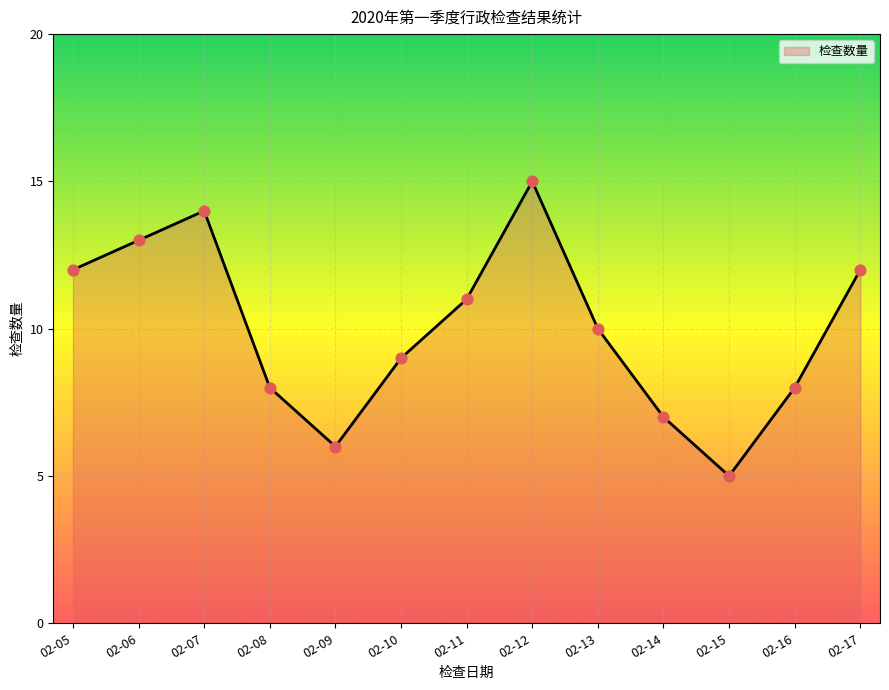

What is the change in value from 02-09 to 02-11?

+5